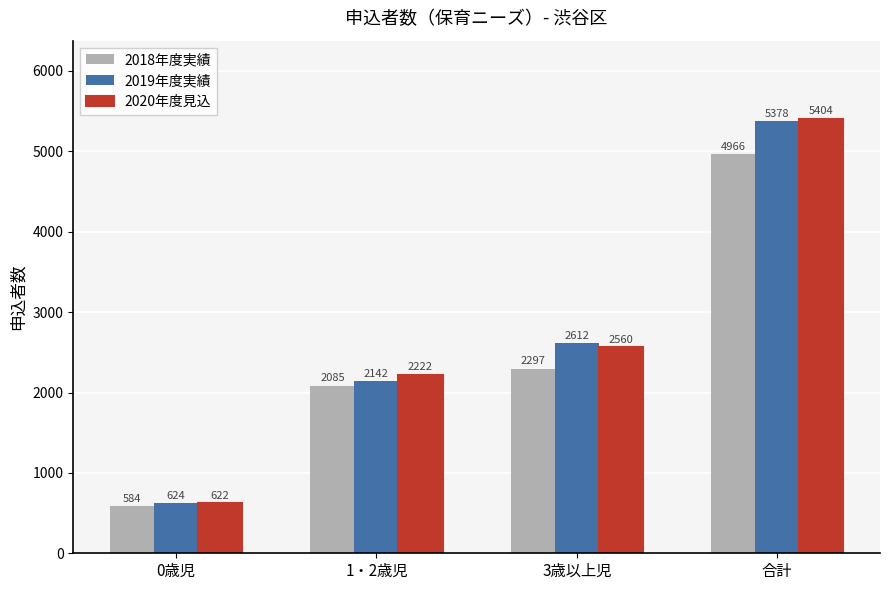

True or false: 2018年度実績 has a value of 2085 at 1・2歳児.

True